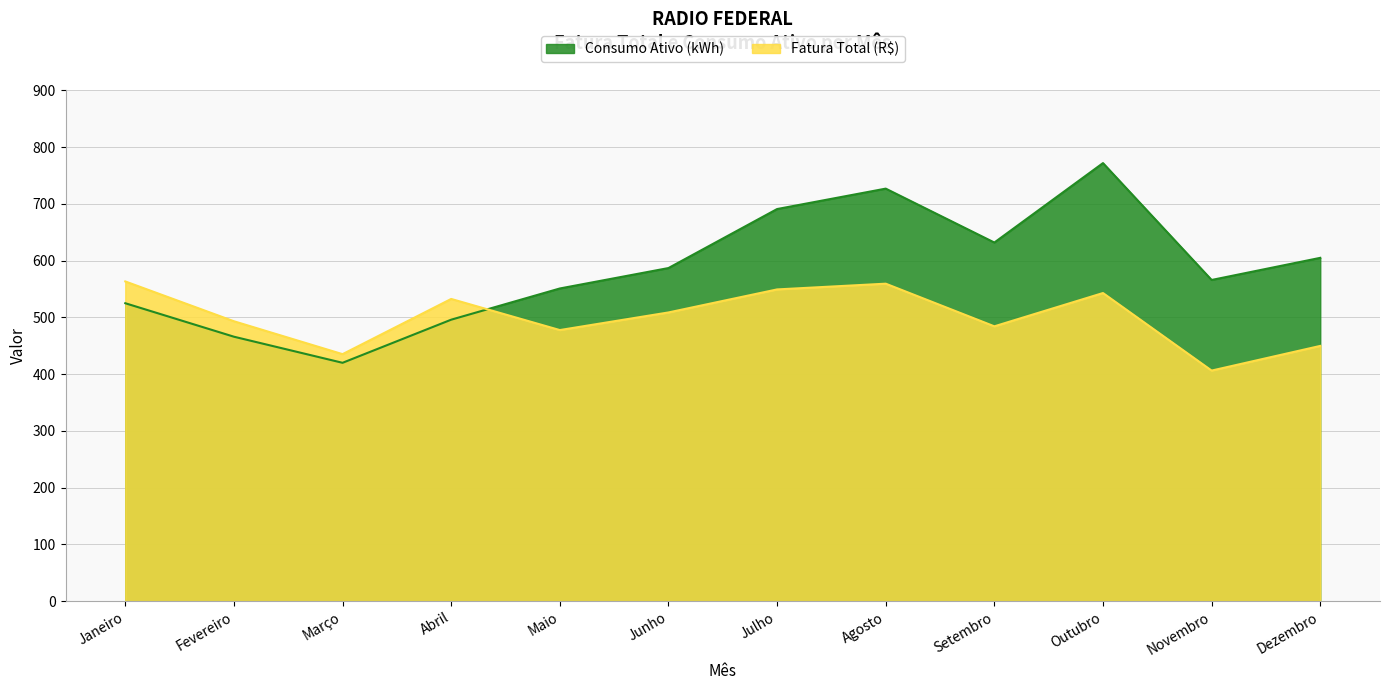

Which series changed the most between Abril and Agosto?

Consumo Ativo (kWh)